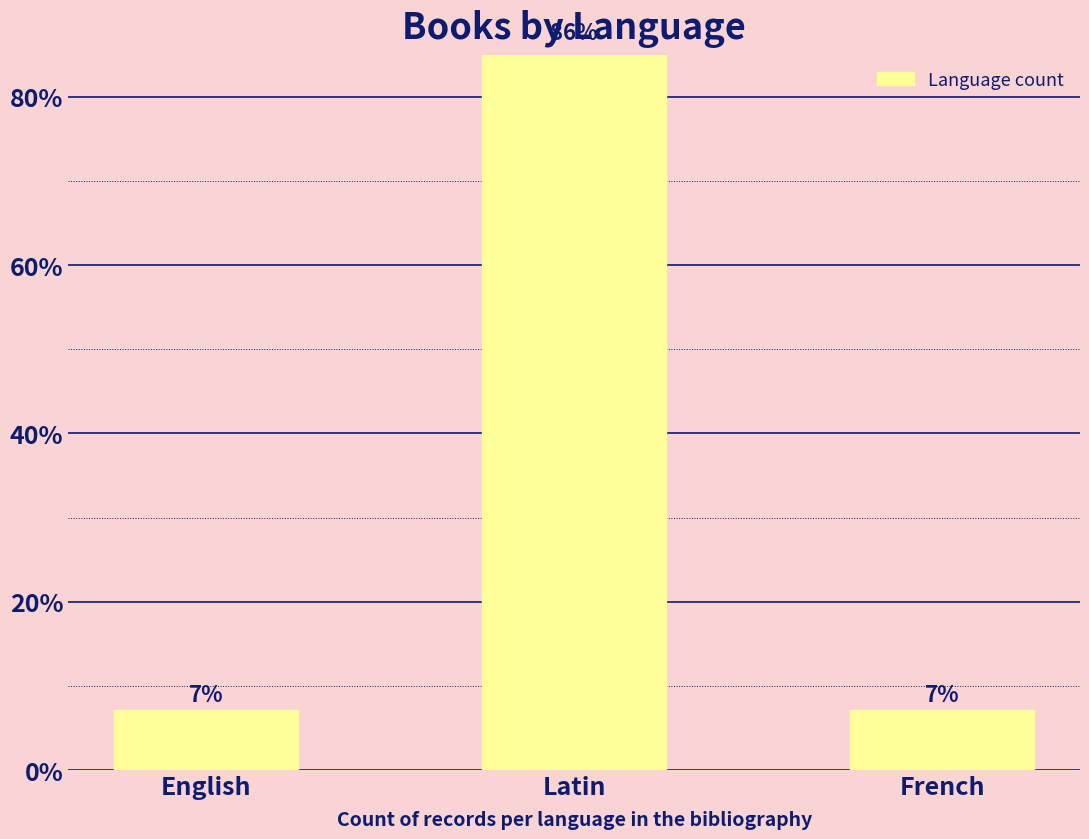

Between English and French, which is larger?

English